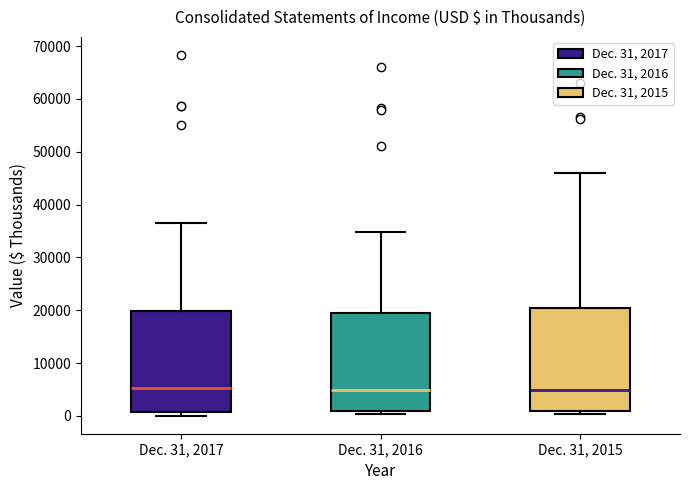

Reading left to right, transcribe this box plot: for each box, give where its median line is, the range the box spans, and where its two whiskers end, as read against the y-axis. The values are not printed on the chart, so give them approximately, as read against the axis.

Dec. 31, 2017: median 5000, box 1000 to 20000, whiskers 0 to 36000
Dec. 31, 2016: median 5000, box 1000 to 20000, whiskers 0 to 35000
Dec. 31, 2015: median 5000, box 1000 to 20000, whiskers 0 to 46000